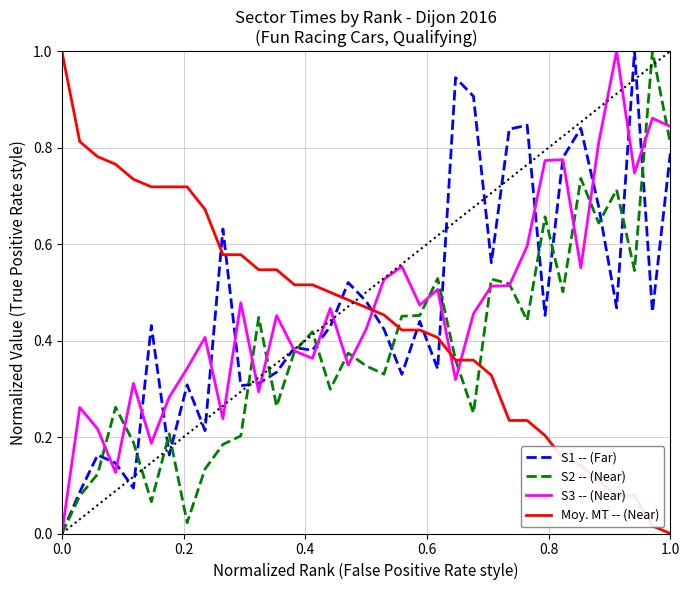

After their last crossing, which series has the higher values: S3 -- (Near) or Moy. MT -- (Near)?

S3 -- (Near)